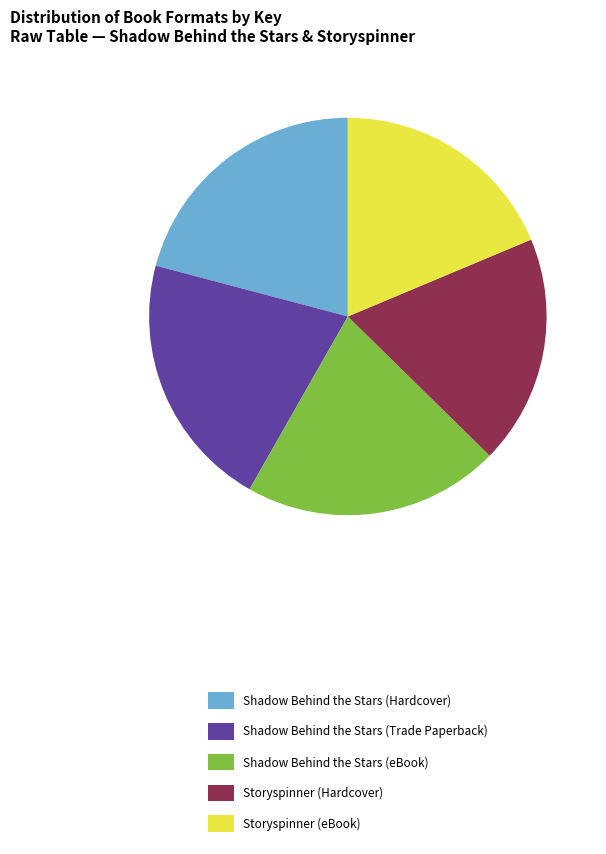

True or false: Storyspinner (eBook) accounts for 19% of the total.

True